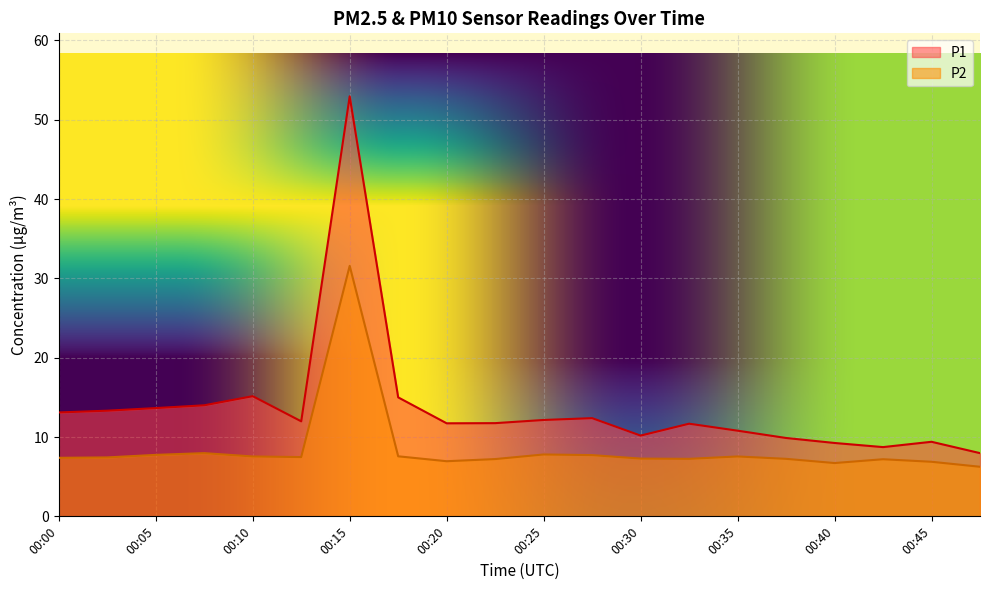

What are all the series names shown in the legend?

P1, P2